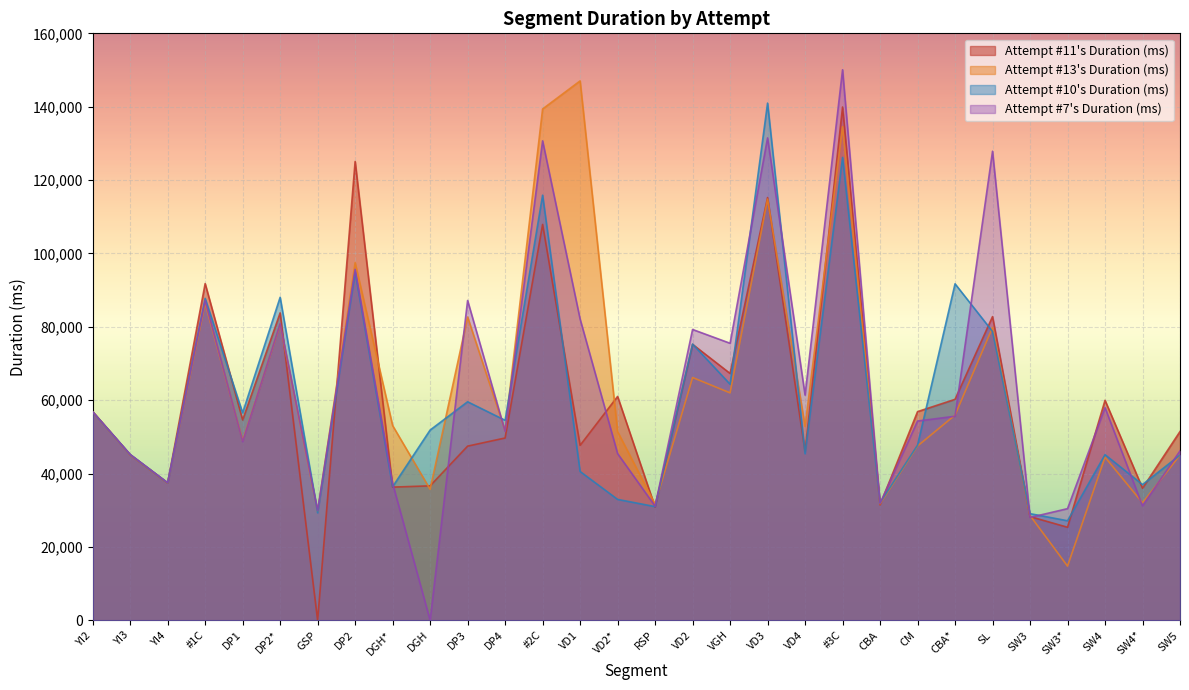

Where does the Attempt #13's Duration (ms) series first go above 52853?

YI2